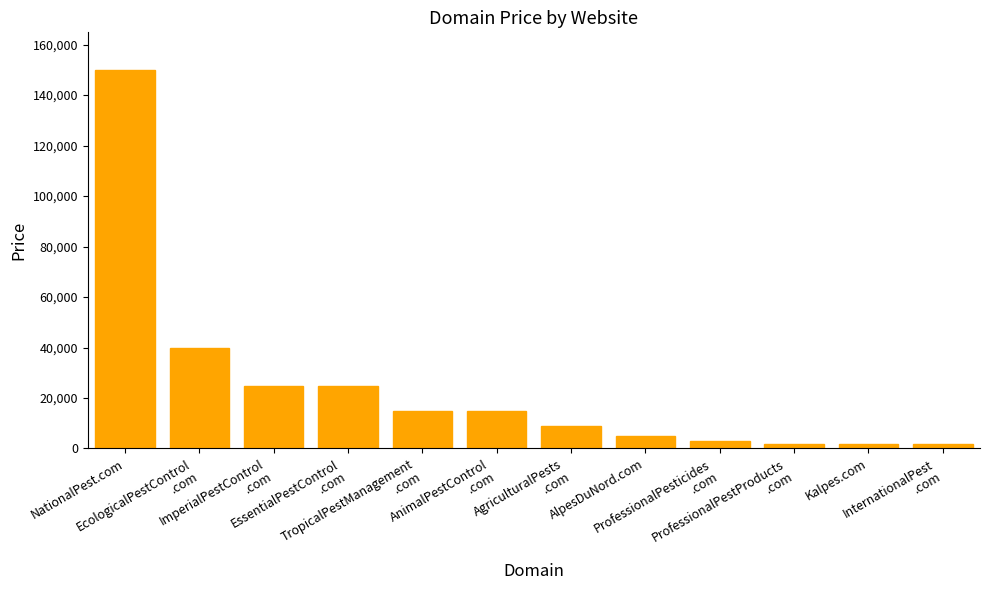

What is the change in value from ProfessionalPesticides
.com to Kalpes.com?

-1000